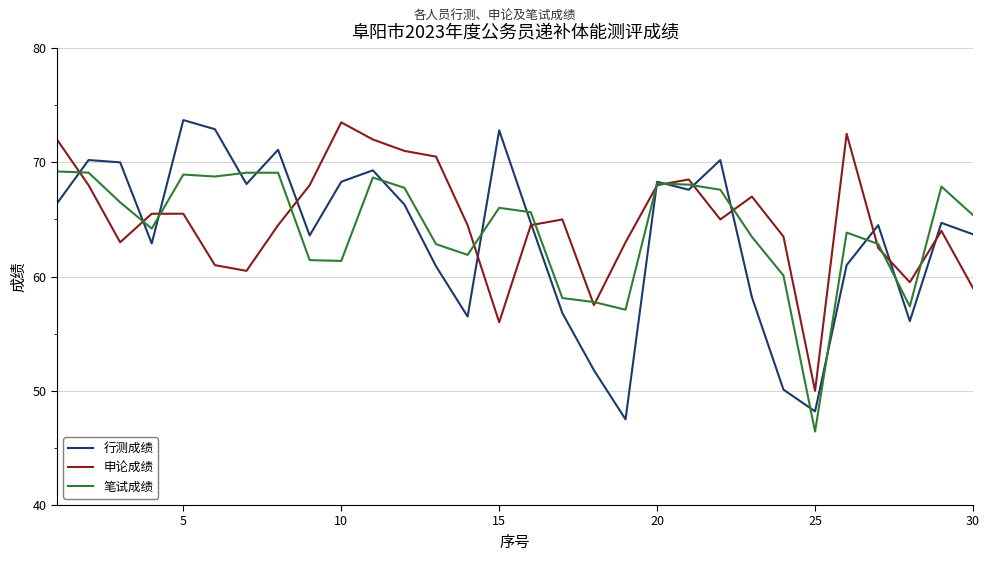

What are all the series names shown in the legend?

行测成绩, 申论成绩, 笔试成绩